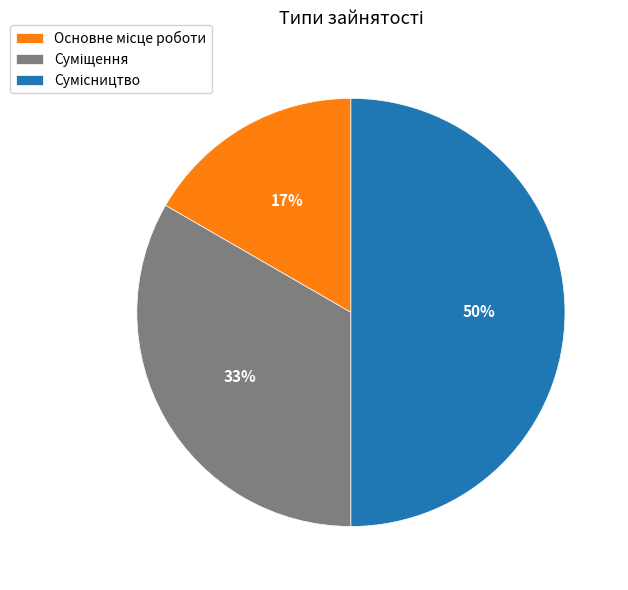

To the nearest percent, what is the average slice percentage?

33%